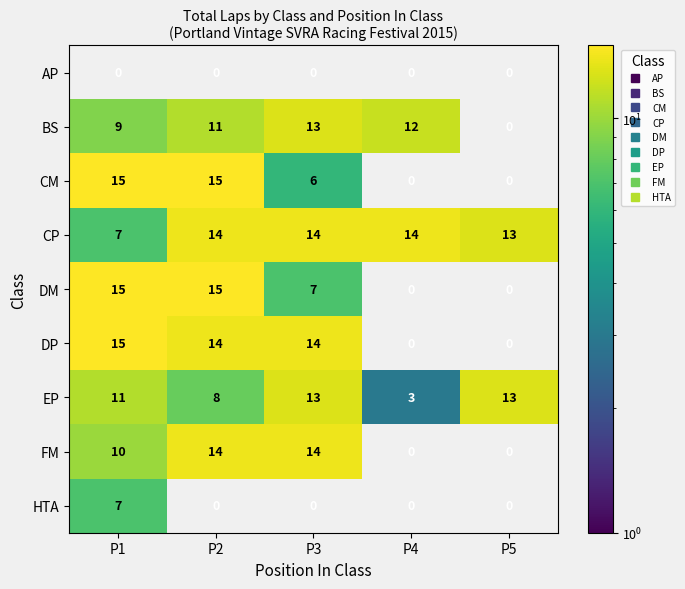

How many data points does each series have?

5